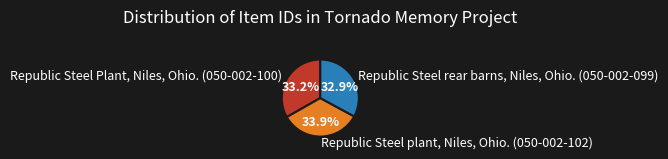

Between Republic Steel rear barns, Niles, Ohio. (050-002-099) and Republic Steel plant, Niles, Ohio. (050-002-102), which is larger?

Republic Steel plant, Niles, Ohio. (050-002-102)